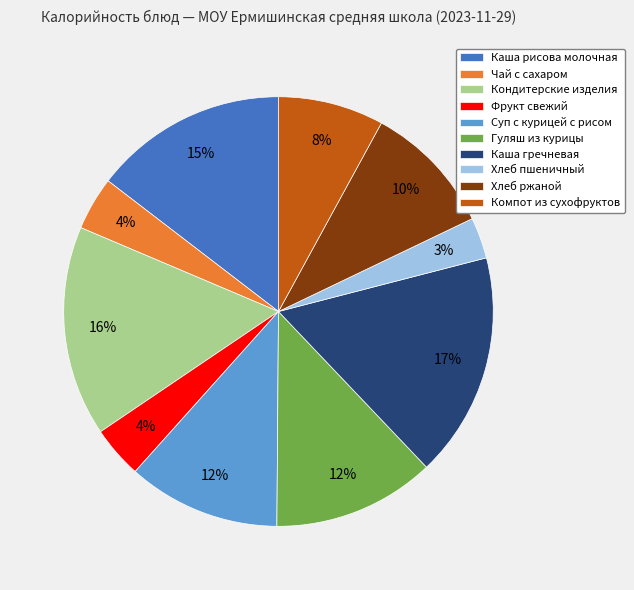

How many slices are in this pie chart?

10